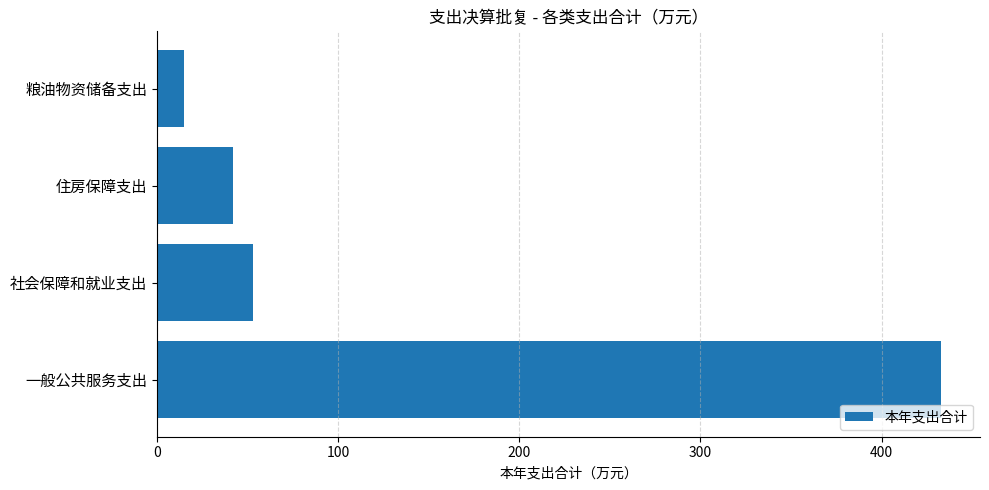

Reading bottom to top, what are all the values shown in this chart?

432.7	53.2	42.0	14.8